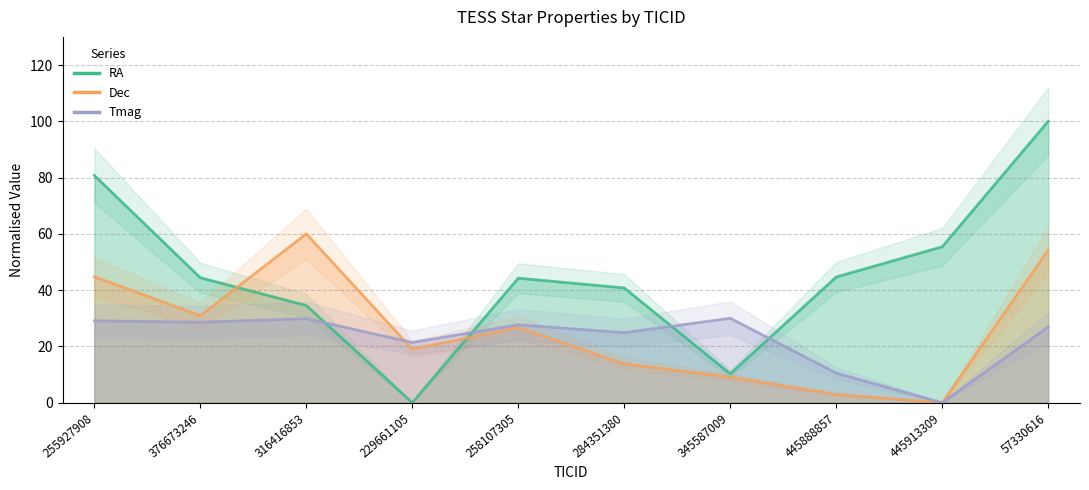

Reading left to right, what are all the values shown in this chart?

RA: 80.8	44.4	34.5	0.0	44.2	40.8	10.2	44.7	55.4	100.0
Dec: 44.8	30.9	60.0	19.0	26.7	13.8	9.1	2.9	0.0	54.3
Tmag: 29.1	28.6	29.9	21.4	27.7	24.9	30.0	10.5	0.0	26.9